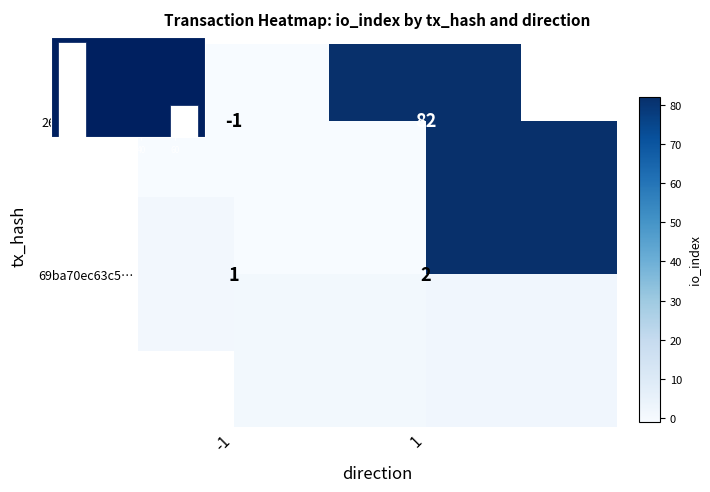

Which series has the largest total across all categories?

26ef09497e2c…